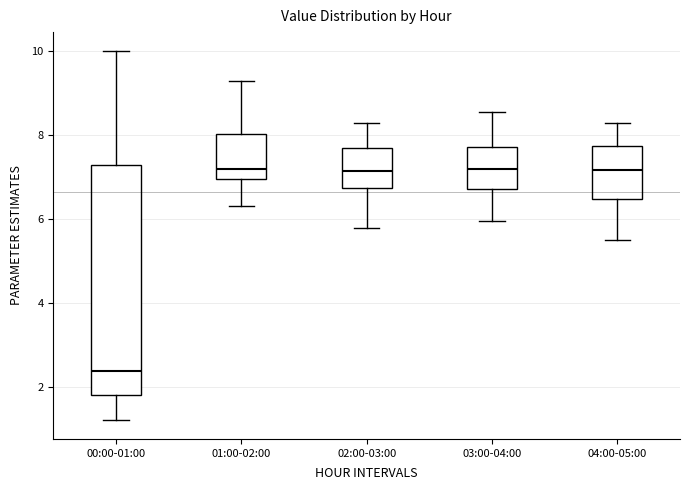

Which box is the tallest, from its lower edge to its upper edge?

00:00-01:00